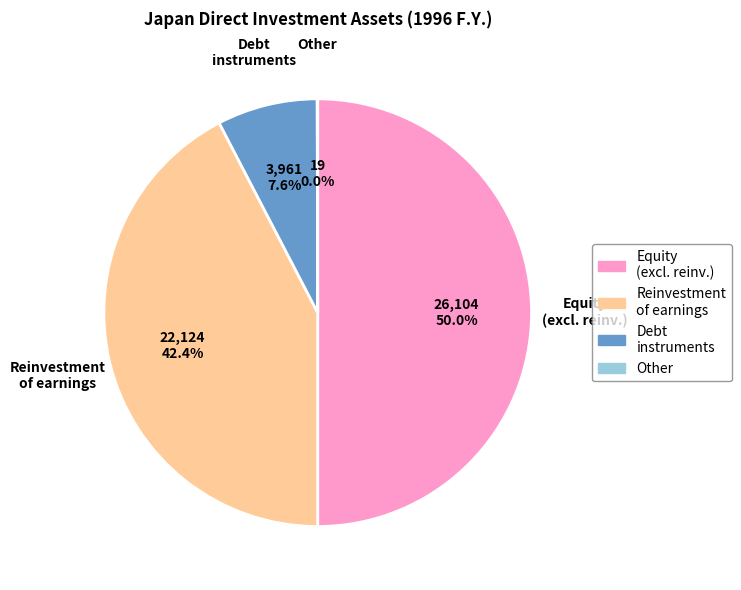

What is the largest slice in the pie chart?

Equity (excl. reinv.)